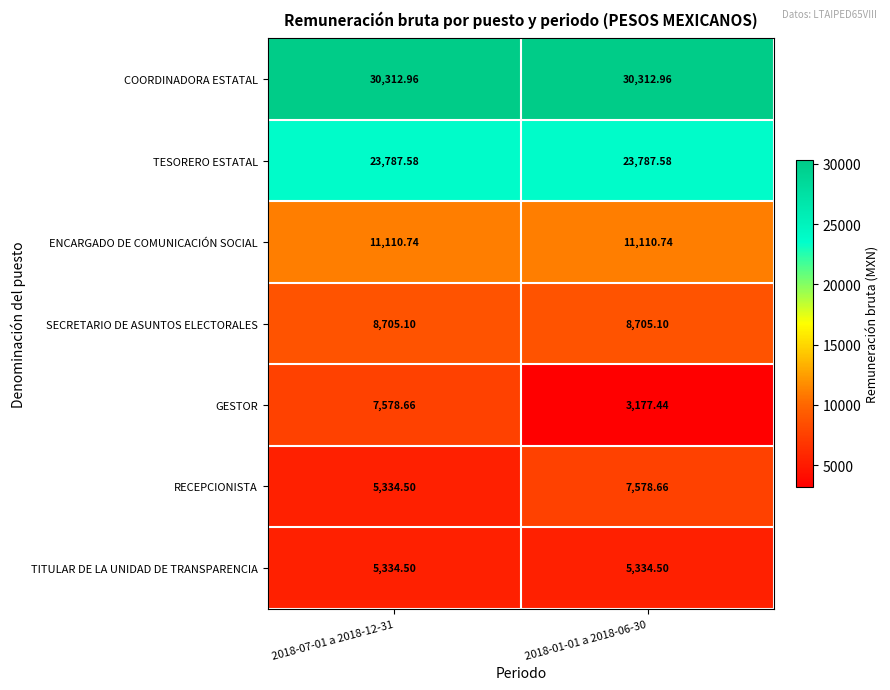

Which series has the largest range (max minus min)?

GESTOR